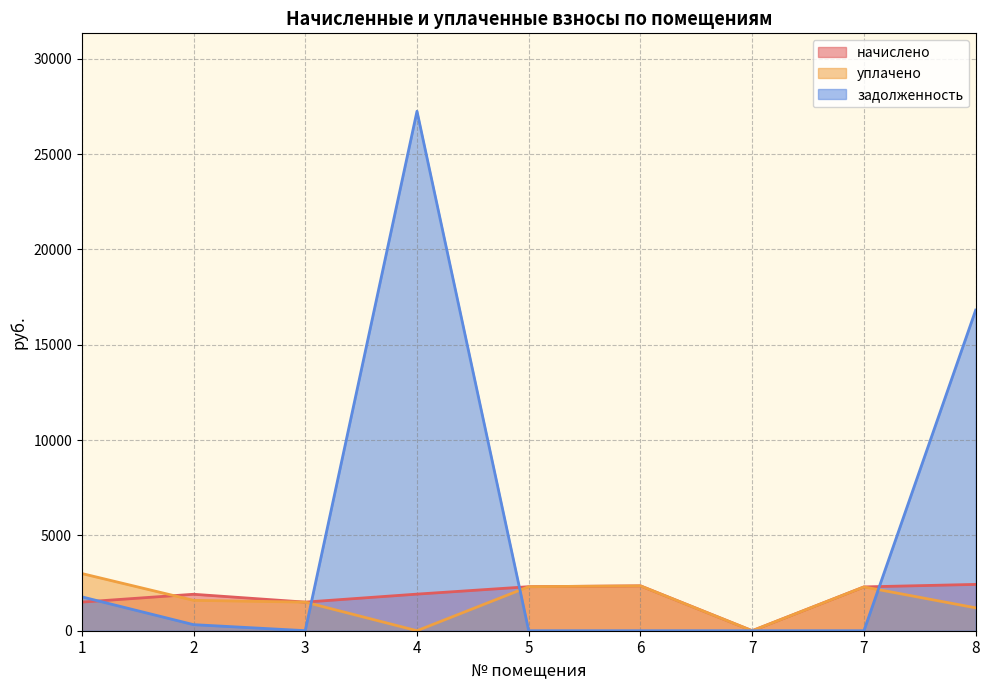

Where is the first local minimum for задолженность?

3